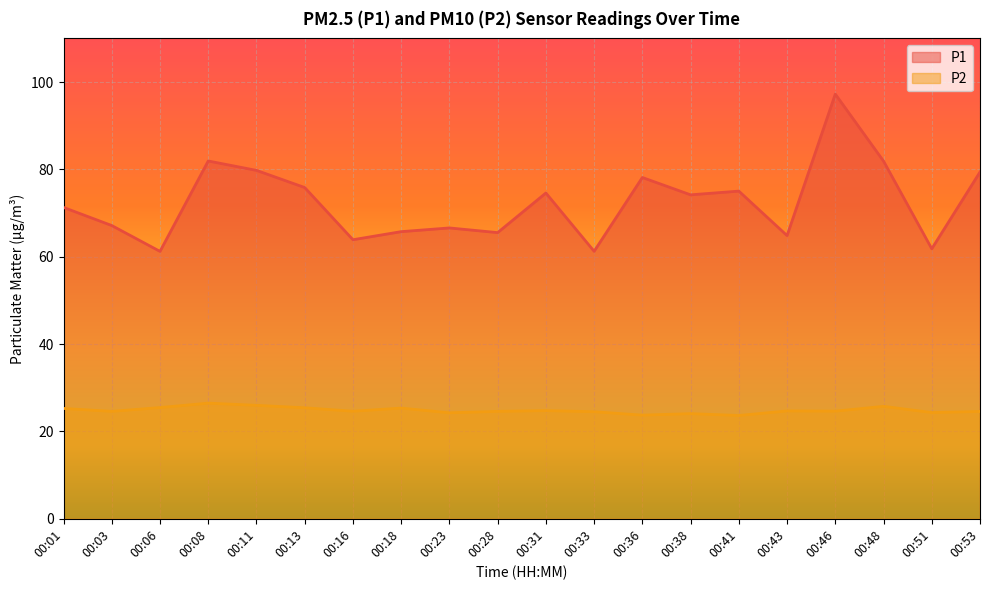

What is the difference between the highest and lowest values at 00:46?

72.6